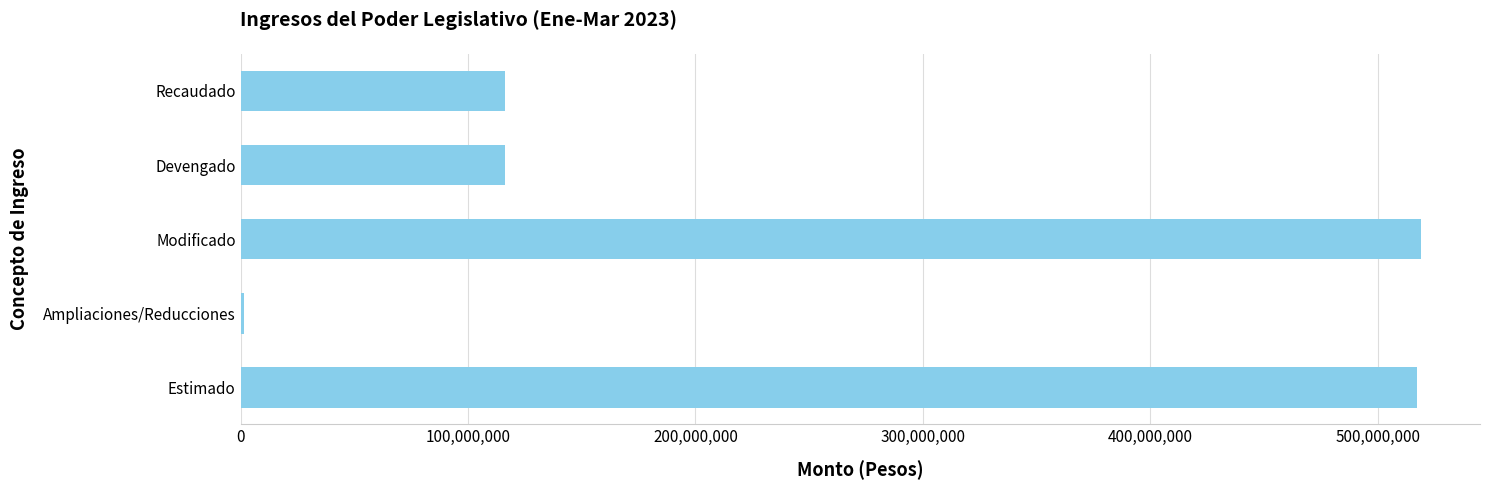

What is the sum of all values?

1270202794